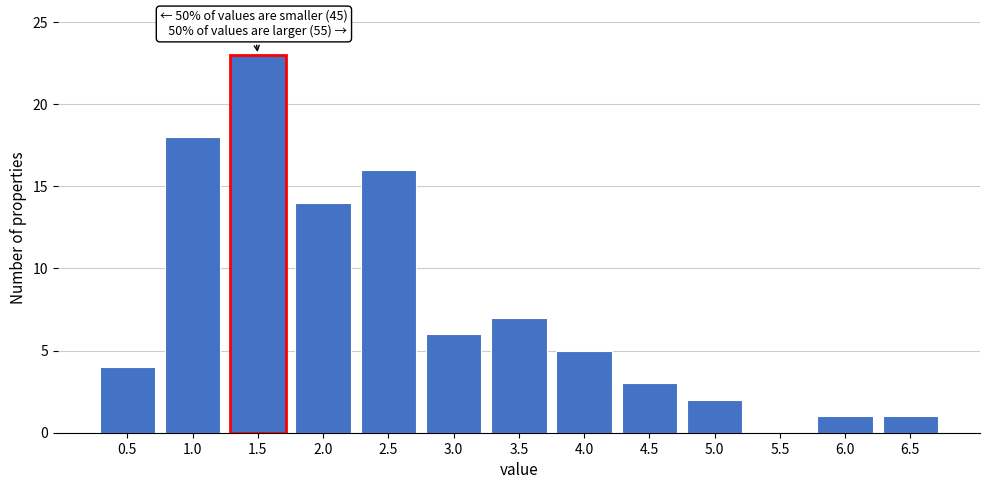

Reading right to left, list all the values displayed in this chart.

6.5=1	6.0=1	5.5=0	5.0=2	4.5=3	4.0=5	3.5=7	3.0=6	2.5=16	2.0=14	1.5=23	1.0=18	0.5=4